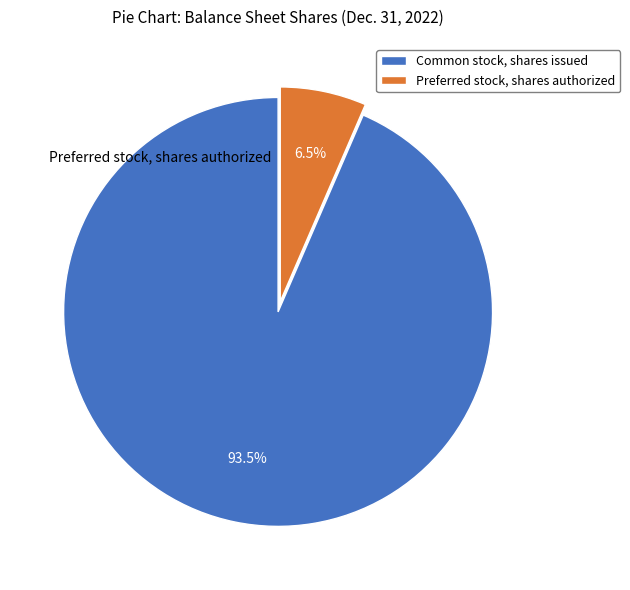

To the nearest percent, what is the difference between the Preferred stock, shares authorized and Common stock, shares issued slice percentages?

87%